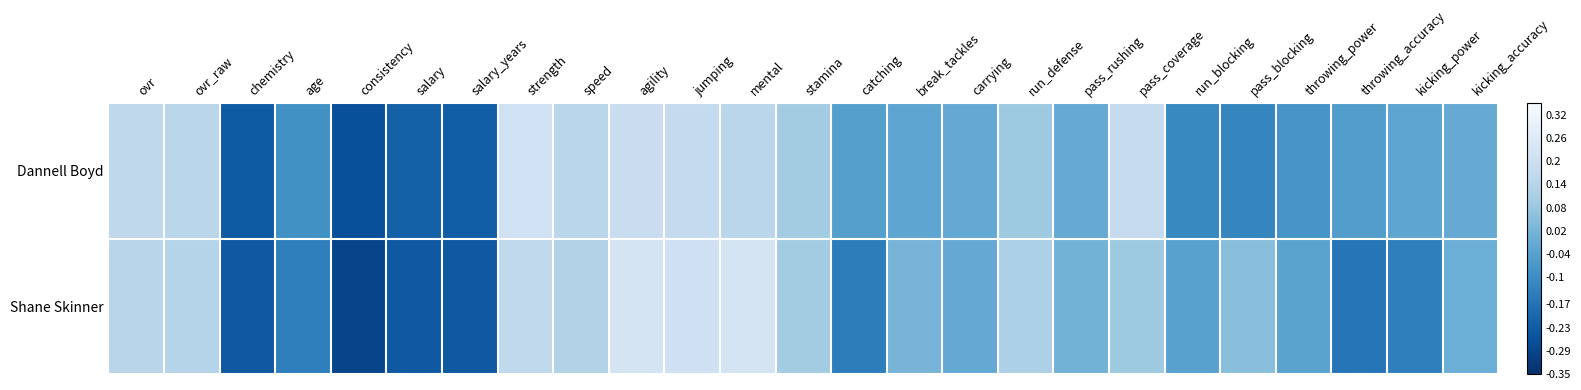

Reading left to right, what are all the values shown in this chart?

Dannell Boyd: ovr=0.2	ovr_raw=0.2	chemistry=-0.2	age=-0.1	consistency=-0.3	salary=-0.2	salary_years=-0.2	strength=0.2	speed=0.2	agility=0.2	jumping=0.2	mental=0.2	stamina=0.1	catching=-0.0	break_tackles=-0.0	carrying=-0.0	run_defense=0.1	pass_rushing=-0.0	pass_coverage=0.2	run_blocking=-0.1	pass_blocking=-0.1	throwing_power=-0.1	throwing_accuracy=-0.0	kicking_power=-0.0	kicking_accuracy=-0.0
Shane Skinner: ovr=0.1	ovr_raw=0.1	chemistry=-0.2	age=-0.1	consistency=-0.3	salary=-0.2	salary_years=-0.2	strength=0.2	speed=0.1	agility=0.2	jumping=0.2	mental=0.2	stamina=0.1	catching=-0.1	break_tackles=0.0	carrying=-0.0	run_defense=0.1	pass_rushing=0.0	pass_coverage=0.1	run_blocking=-0.0	pass_blocking=0.1	throwing_power=-0.0	throwing_accuracy=-0.2	kicking_power=-0.1	kicking_accuracy=0.0